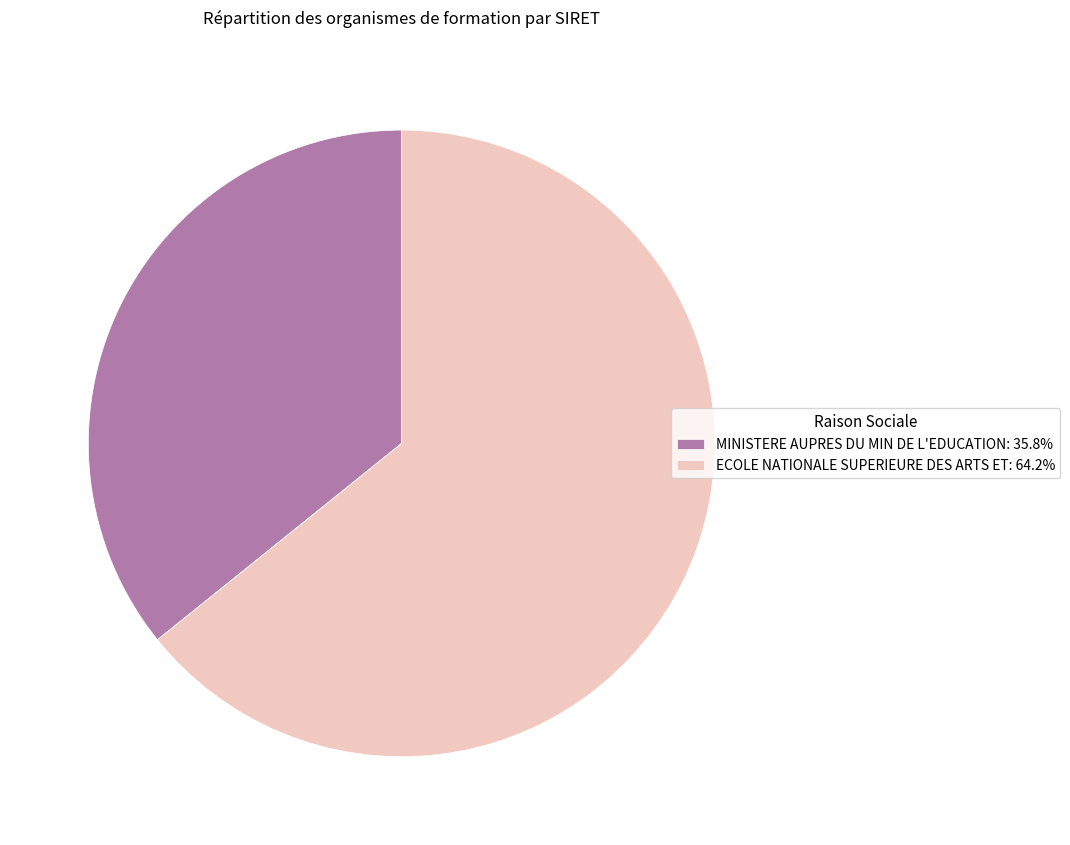

How many slices are in this pie chart?

2